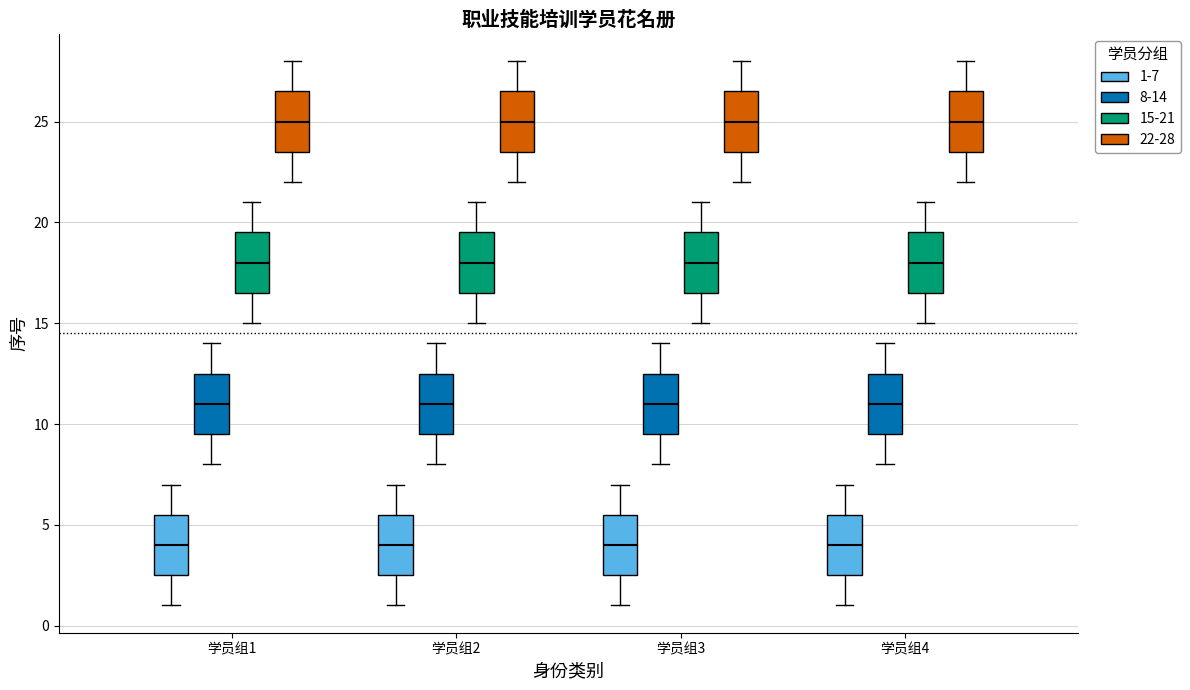

Reading left to right, read every box against the y-axis: the position of its median line, the range the box covers, and the ends of its whiskers. The values are not printed on the chart, so give them approximately, as read against the axis.

学员组1 (1-7): median 4.0, box 2.5 to 5.5, whiskers 1.0 to 7.0
学员组1 (8-14): median 11.0, box 9.5 to 12.5, whiskers 8.0 to 14.0
学员组1 (15-21): median 18.0, box 16.5 to 19.5, whiskers 15.0 to 21.0
学员组1 (22-28): median 25.0, box 23.5 to 26.5, whiskers 22.0 to 28.0
学员组2 (1-7): median 4.0, box 2.5 to 5.5, whiskers 1.0 to 7.0
学员组2 (8-14): median 11.0, box 9.5 to 12.5, whiskers 8.0 to 14.0
学员组2 (15-21): median 18.0, box 16.5 to 19.5, whiskers 15.0 to 21.0
学员组2 (22-28): median 25.0, box 23.5 to 26.5, whiskers 22.0 to 28.0
学员组3 (1-7): median 4.0, box 2.5 to 5.5, whiskers 1.0 to 7.0
学员组3 (8-14): median 11.0, box 9.5 to 12.5, whiskers 8.0 to 14.0
学员组3 (15-21): median 18.0, box 16.5 to 19.5, whiskers 15.0 to 21.0
学员组3 (22-28): median 25.0, box 23.5 to 26.5, whiskers 22.0 to 28.0
学员组4 (1-7): median 4.0, box 2.5 to 5.5, whiskers 1.0 to 7.0
学员组4 (8-14): median 11.0, box 9.5 to 12.5, whiskers 8.0 to 14.0
学员组4 (15-21): median 18.0, box 16.5 to 19.5, whiskers 15.0 to 21.0
学员组4 (22-28): median 25.0, box 23.5 to 26.5, whiskers 22.0 to 28.0